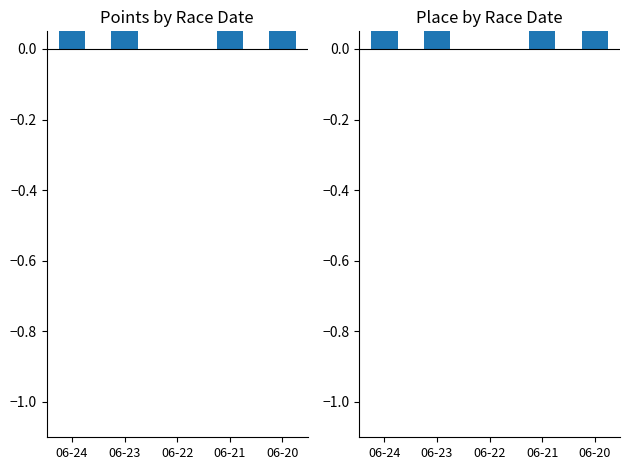

What are all the series names shown in the legend?

Points, Place